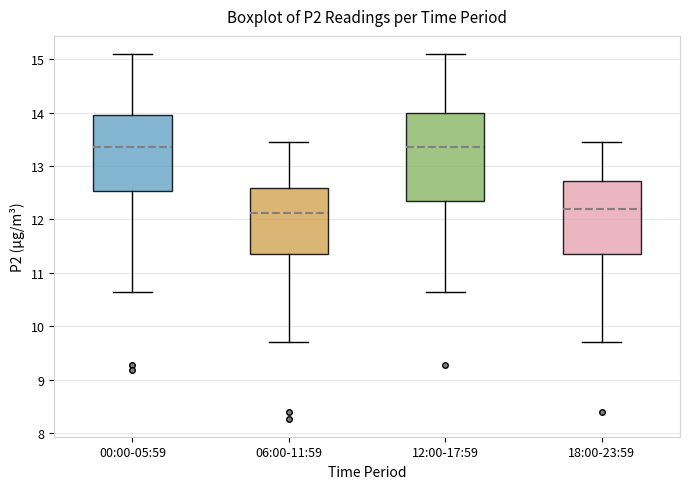

Comparing the boxes themselves (not the whiskers), which one is the tallest?

12:00-17:59